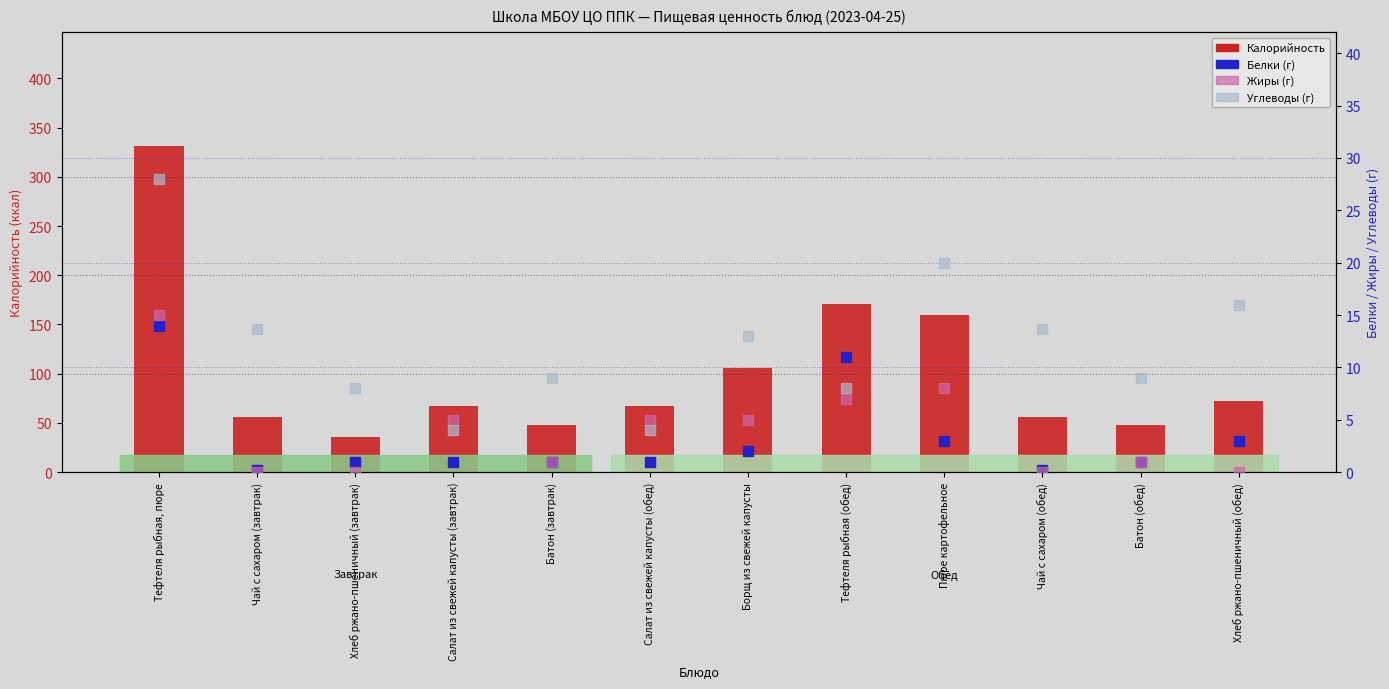

How many data points in Калорийность are less than 67?

5